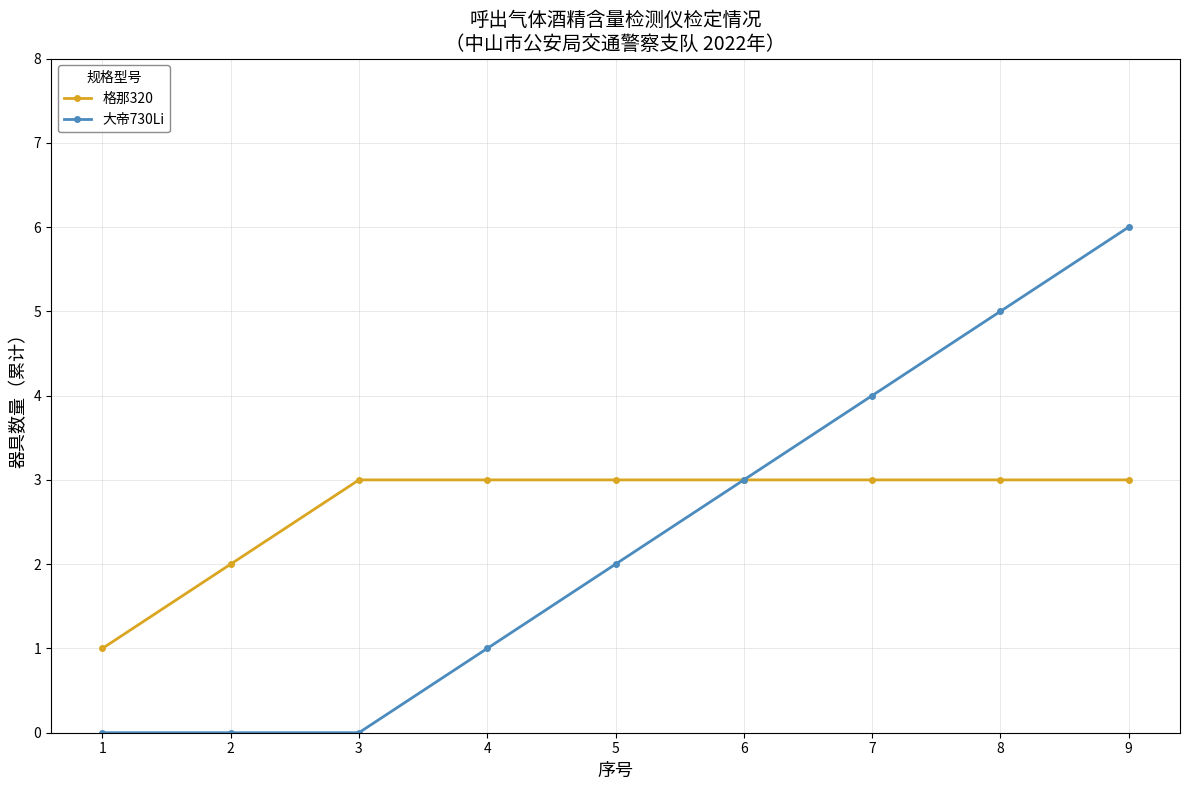

The value of 大帝730Li at 5 is 1. True or false?

False